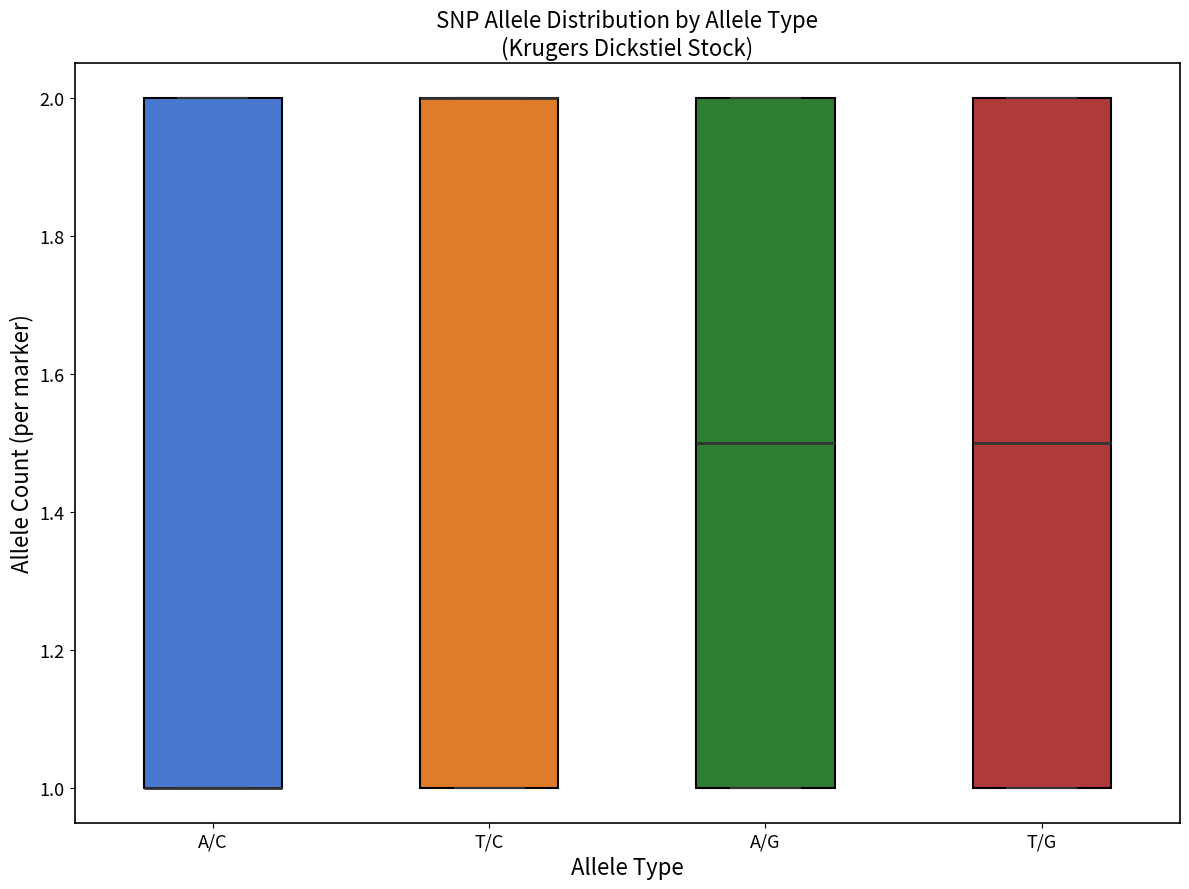

Where is the lower edge of the box for T/G on the y-axis? The values are not printed on the chart, so give them approximately, as read against the axis.

1.0